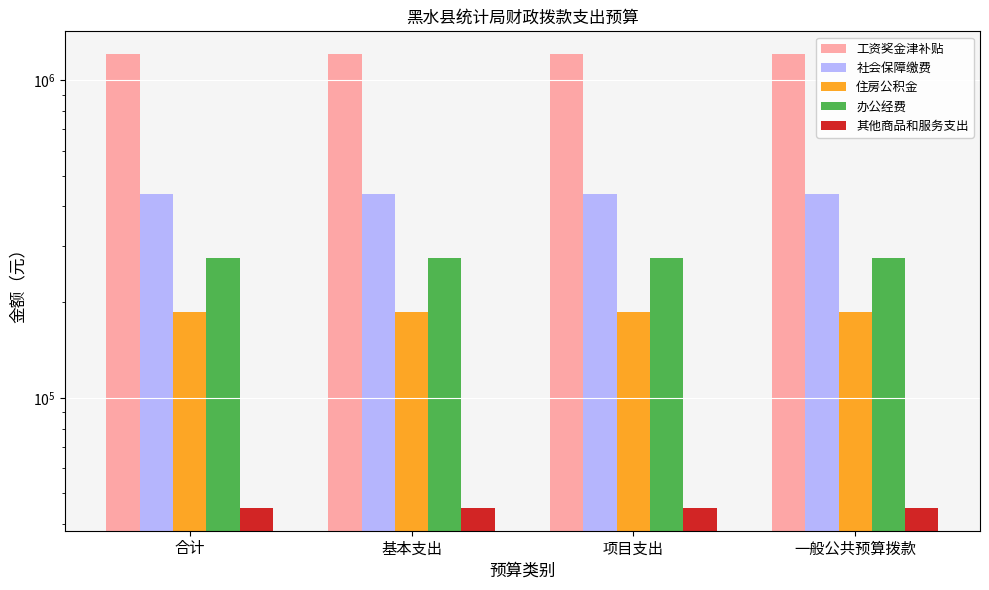

What is the label of the 1st bar from the right?

一般公共预算拨款